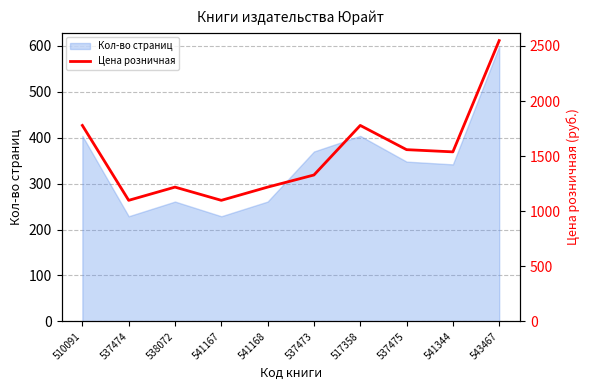

At which category does the data reach its first local peak?

538072